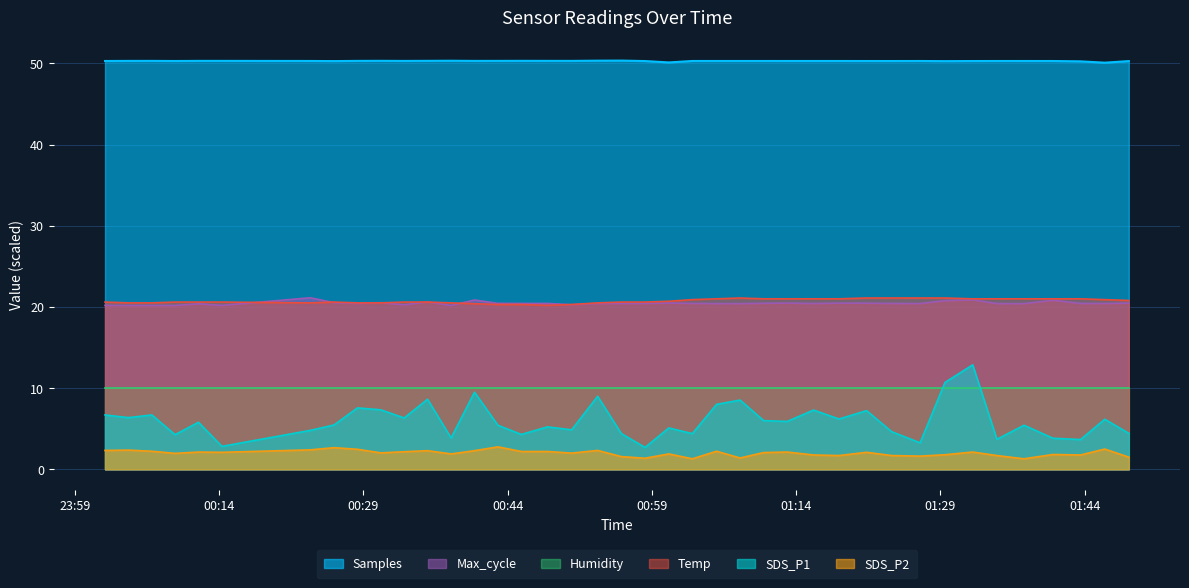

What is the difference between the maximum and minimum values in the Samples series?

0.3